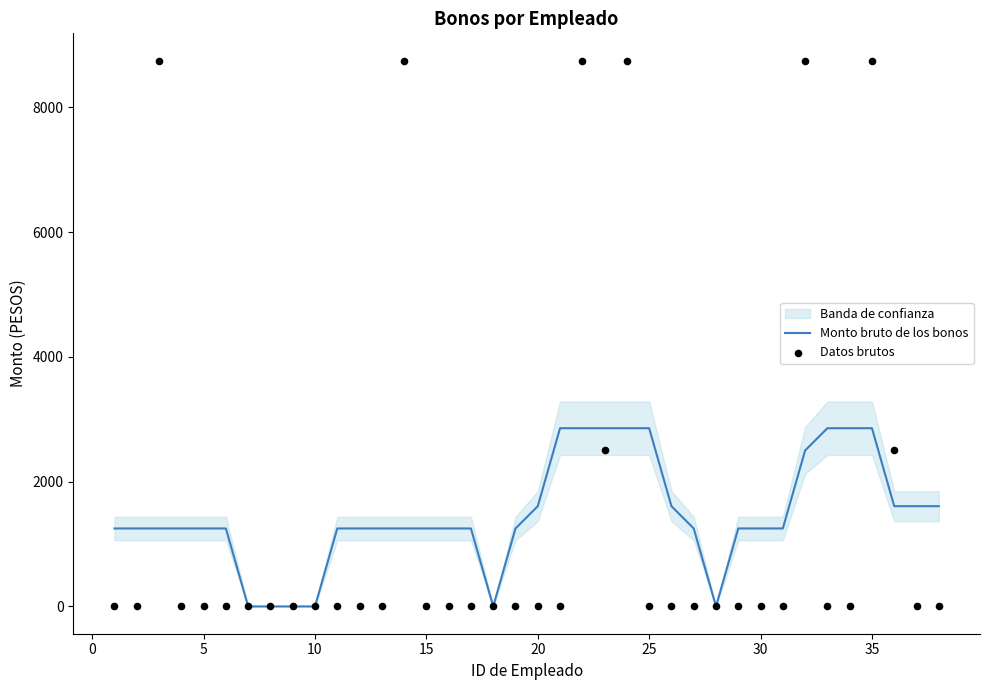

Which series reaches the maximum Y coordinate?

Datos brutos